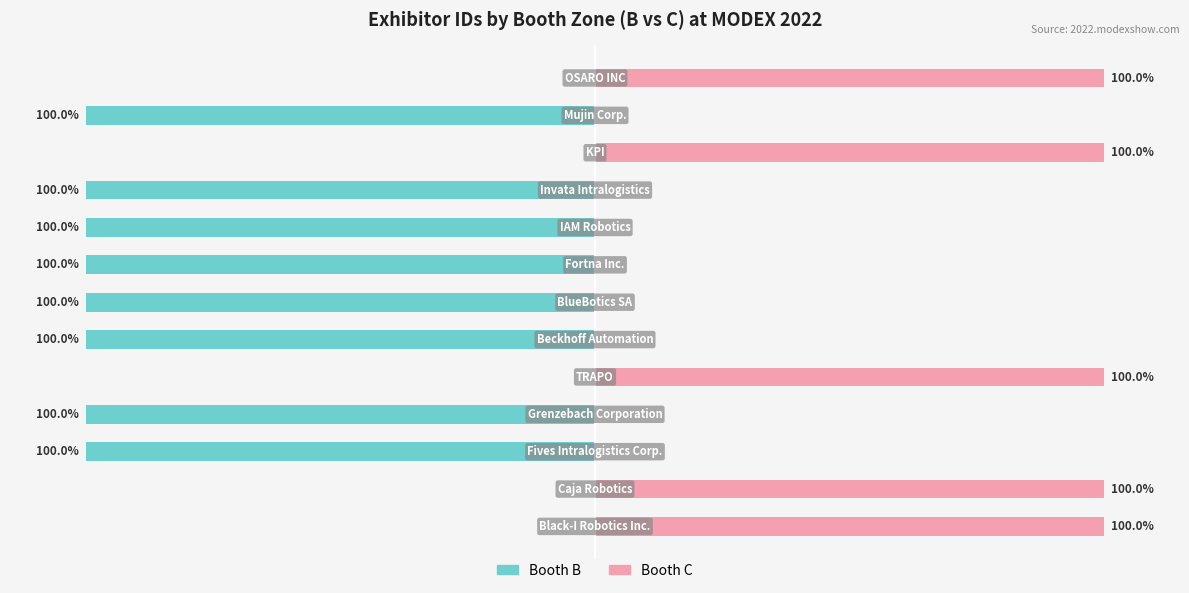

Reading left to right, list all the values displayed in this chart.

Booth B: 0	0	-100	-100	0	-100	-100	-100	-100	-100	0	-100	0
Booth C: 100	100	0	0	100	0	0	0	0	0	100	0	100